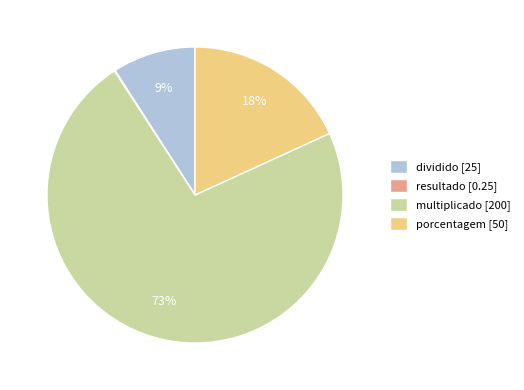

What percentage is the porcentagem slice, to the nearest percent?

18%